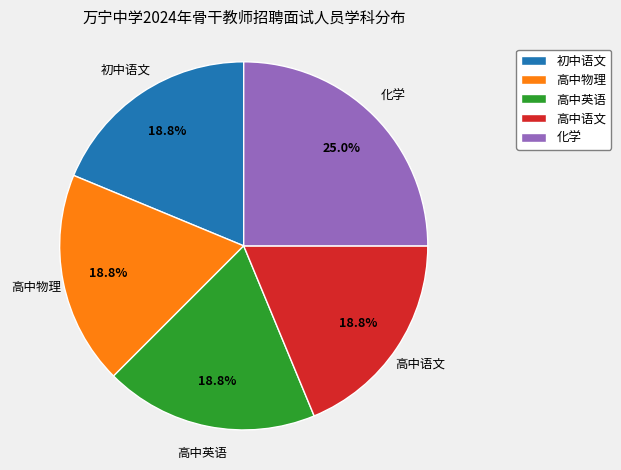

How many slices are in this pie chart?

5